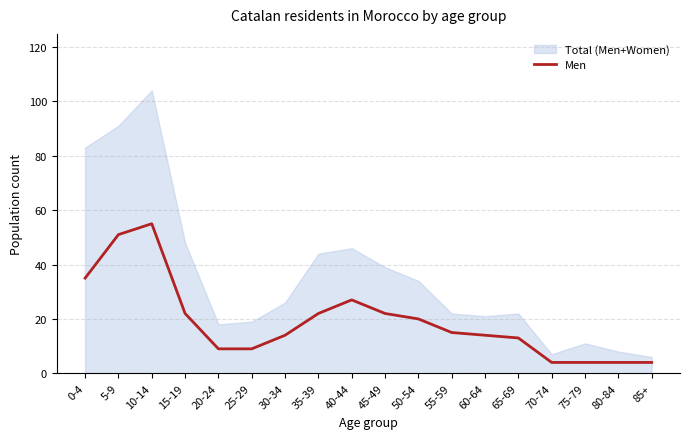

What is the highest value of the Men series?

55